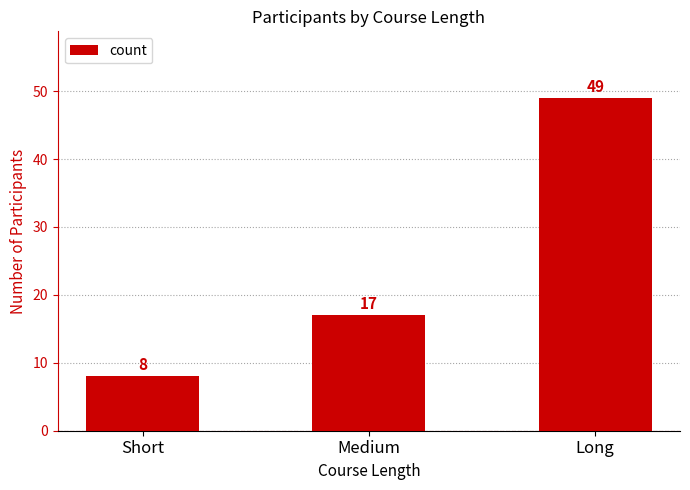

Which has a higher value, Long or Short?

Long